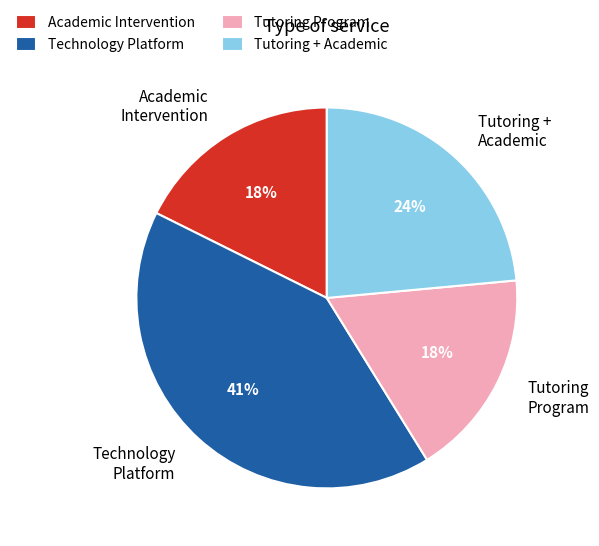

How many slices are in this pie chart?

4